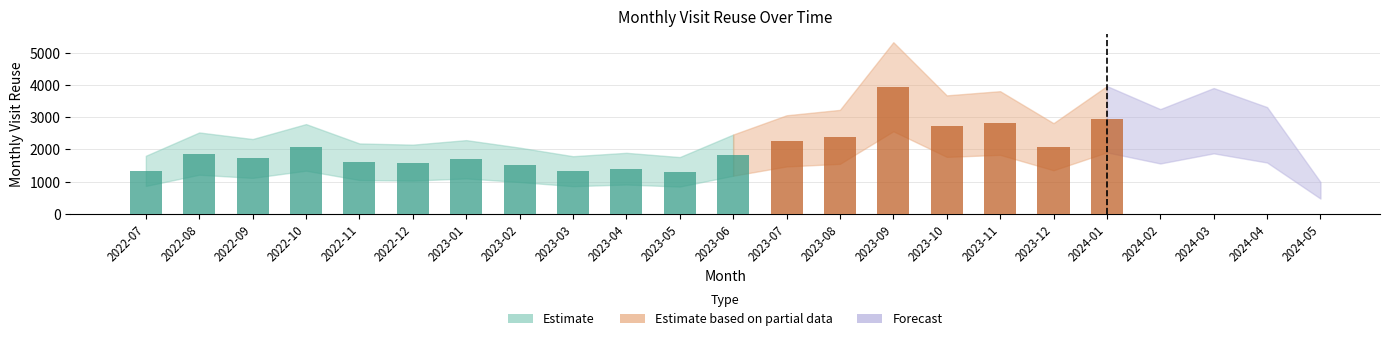

Are the bars grouped side by side (vs. stacked)?

No